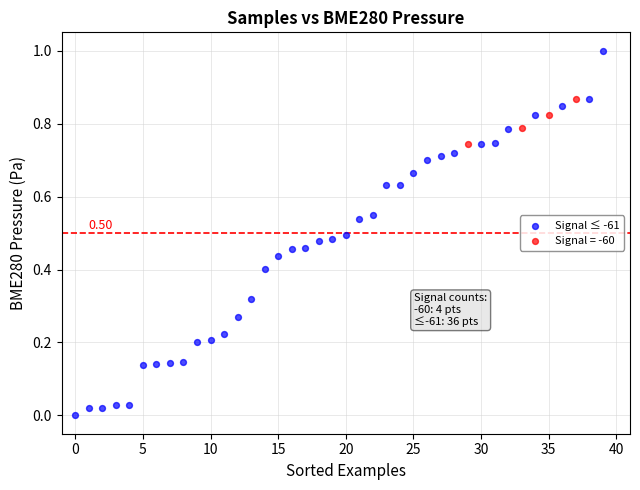

Which series reaches the maximum Y coordinate?

Signal ≤ -61